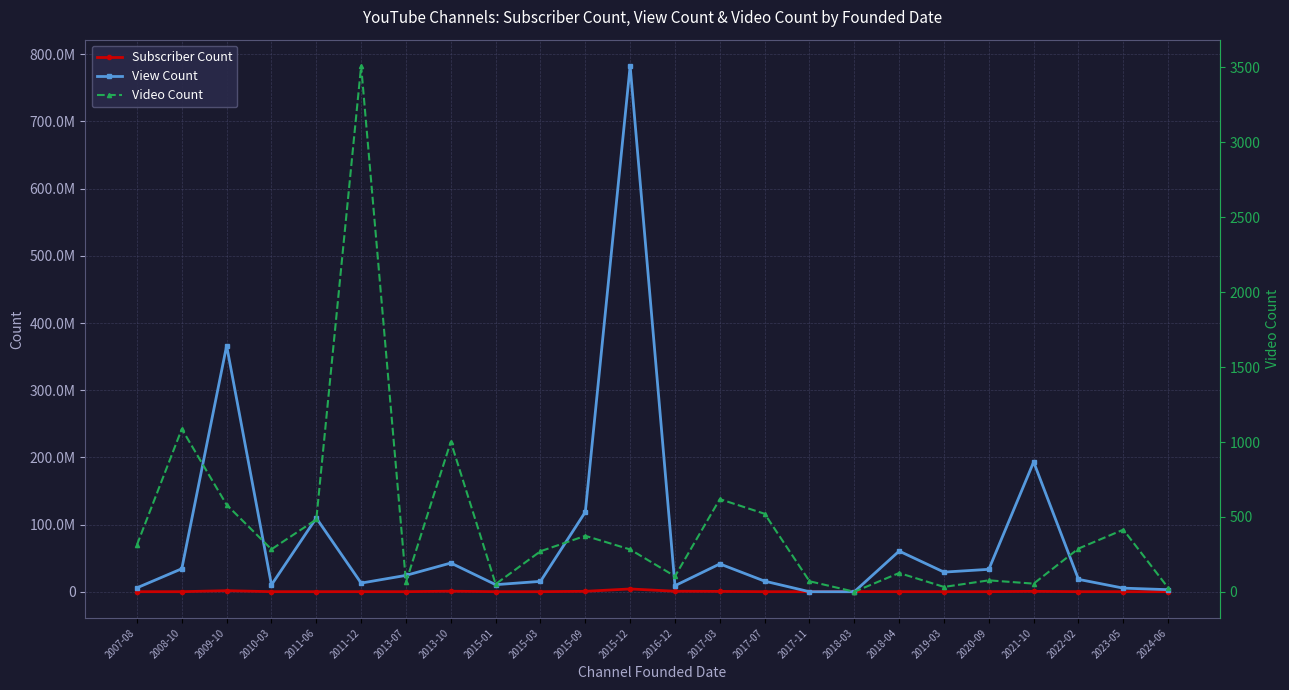

How many values in the Video Count series exceed 284?

11